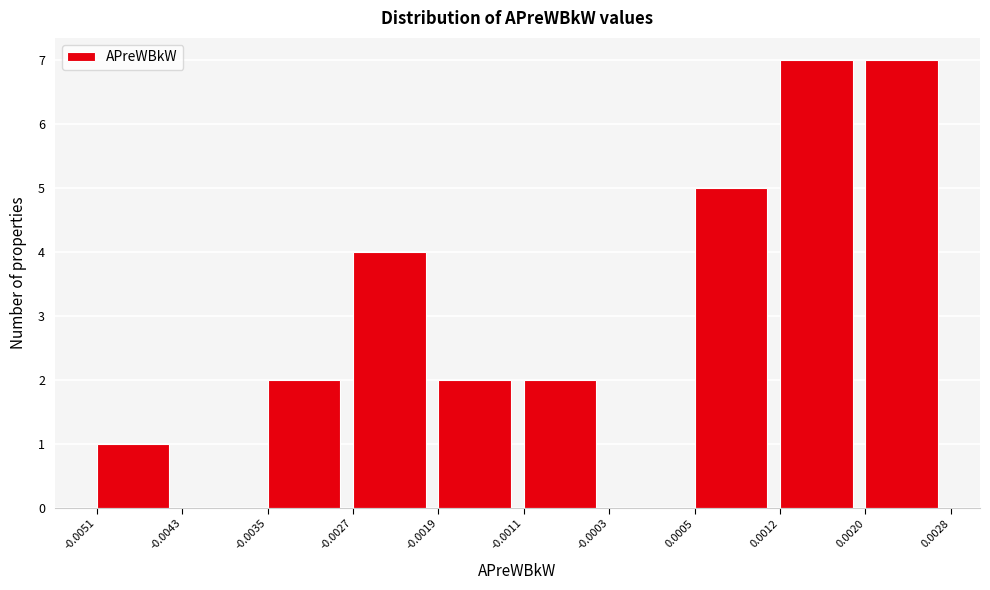

Reading left to right, list every bar in this chart as the range it spans on the x-axis followed by its height. The values are not printed on the chart, so give them approximately, as read against the axis.

-0.0051 to -0.0043: 1
-0.0043 to -0.0035: 0
-0.0035 to -0.0027: 2
-0.0027 to -0.0019: 4
-0.0019 to -0.0011: 2
-0.0011 to -0.0003: 2
-0.0003 to 0.0005: 0
0.0005 to 0.0012: 5
0.0012 to 0.0020: 7
0.0020 to 0.0028: 7